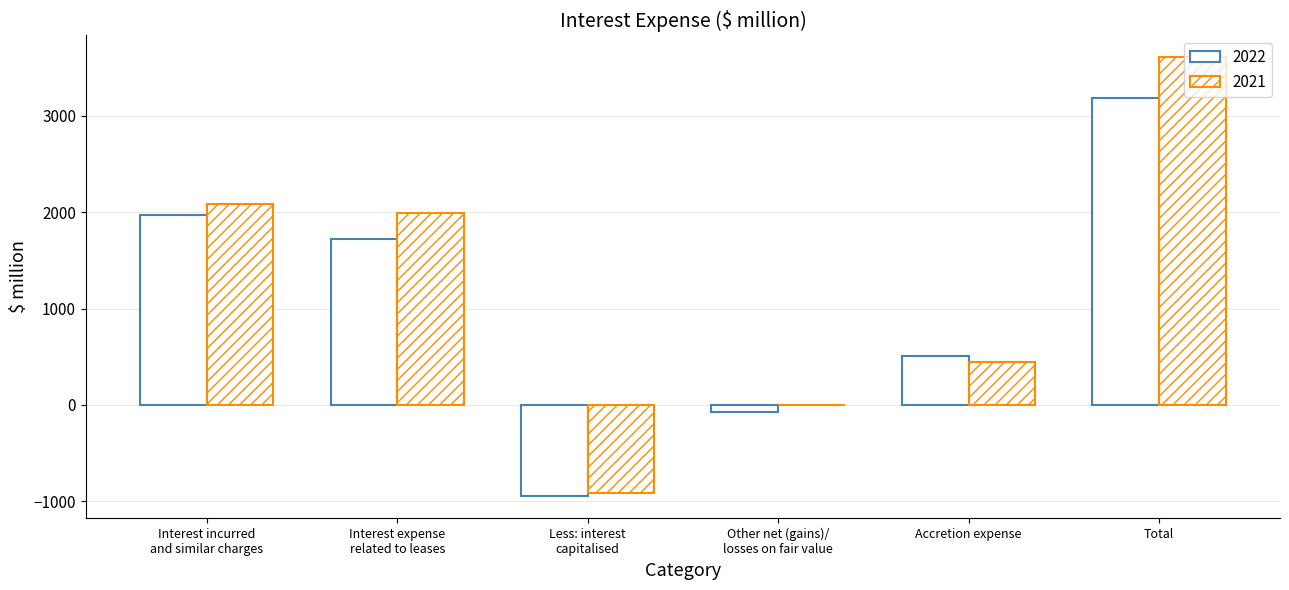

True or false: 2021 has a value of 6275 at Total.

False